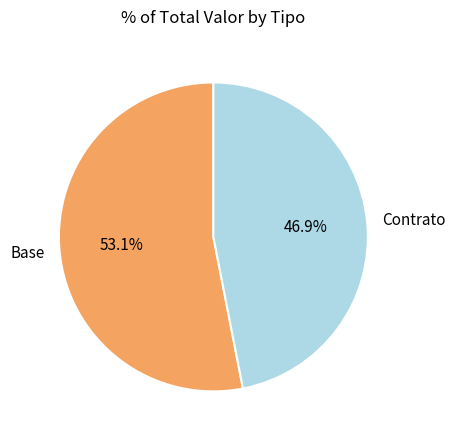

What portion of the pie excludes Contrato?

53.1%